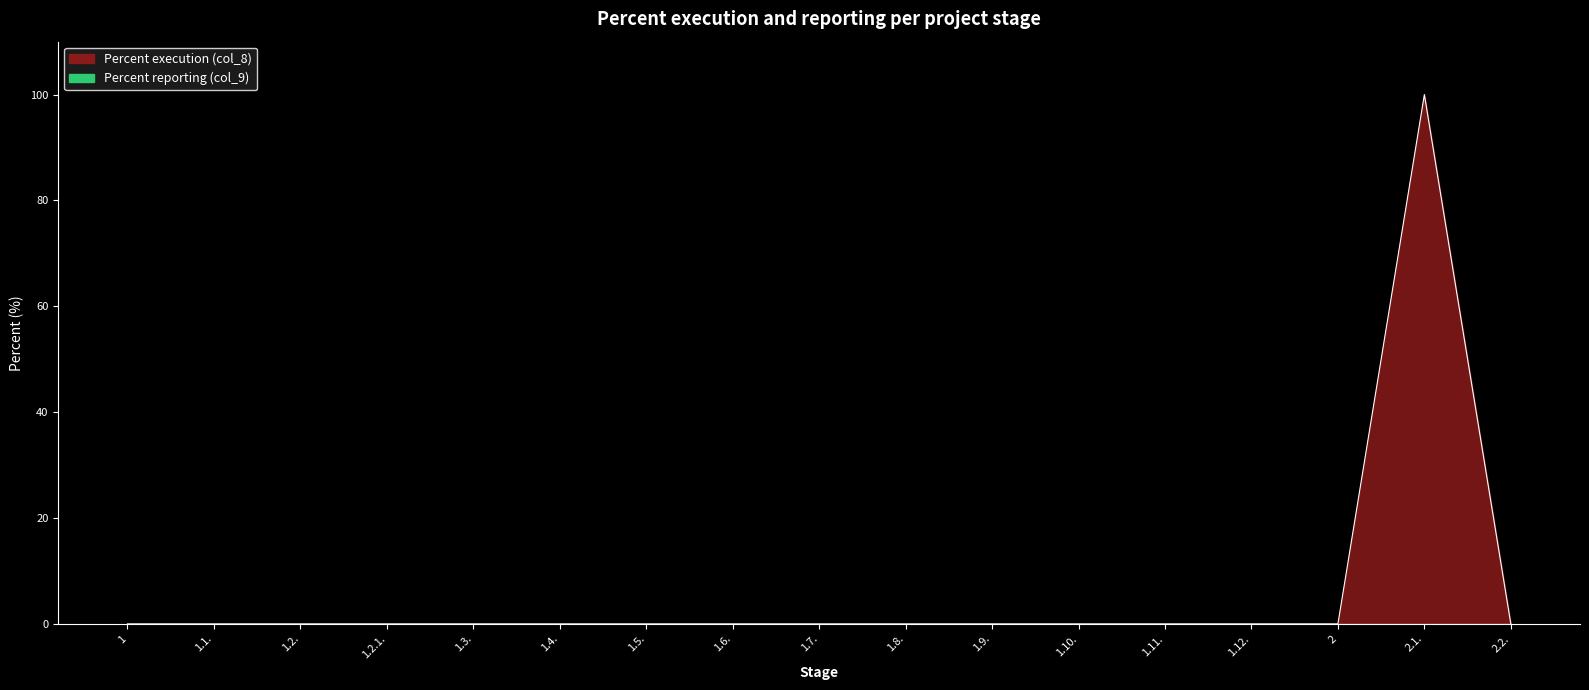

Count the number of values greater than 0.

1